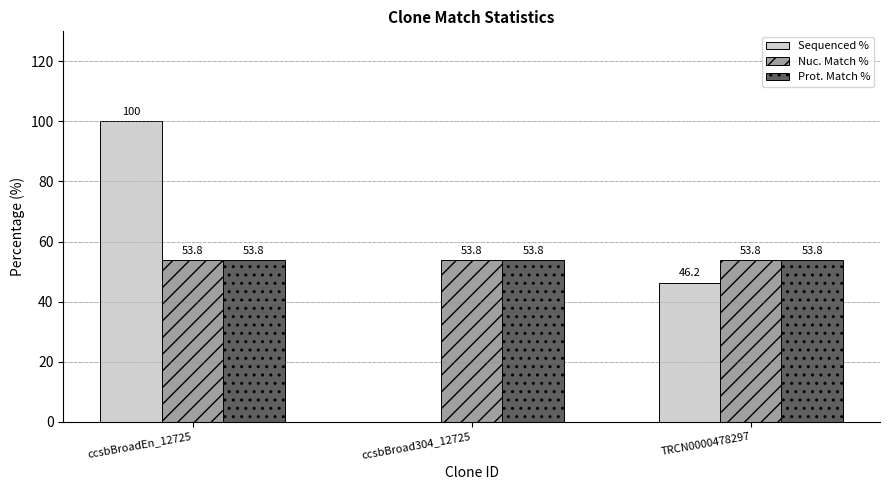

The value of Nuc. Match % at ccsbBroadEn_12725 is 29.8. True or false?

False